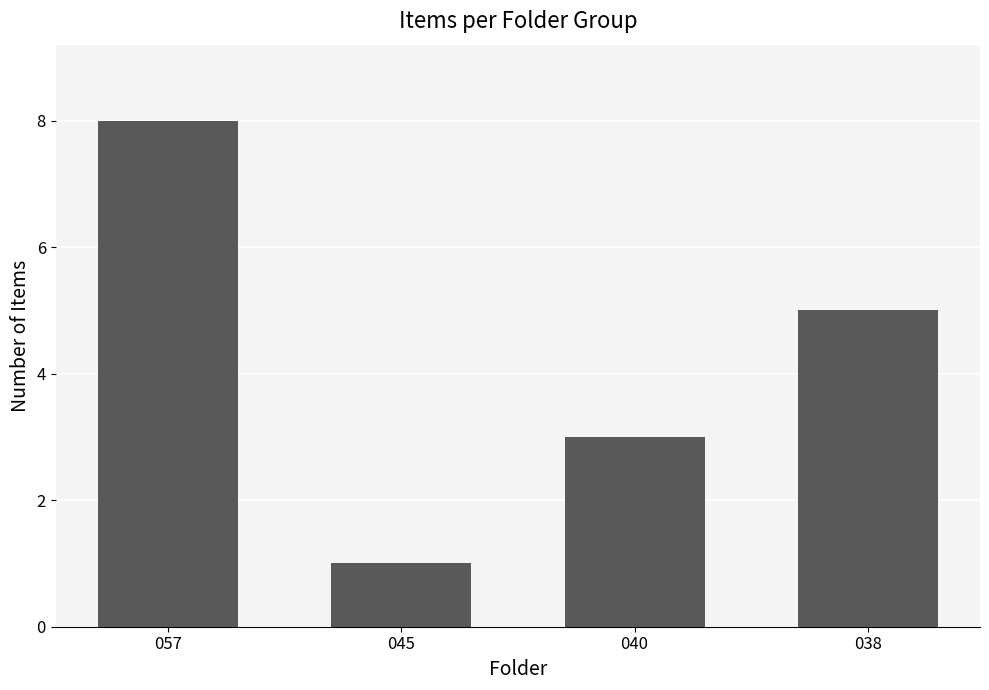

What is the approximate value at 038?

5